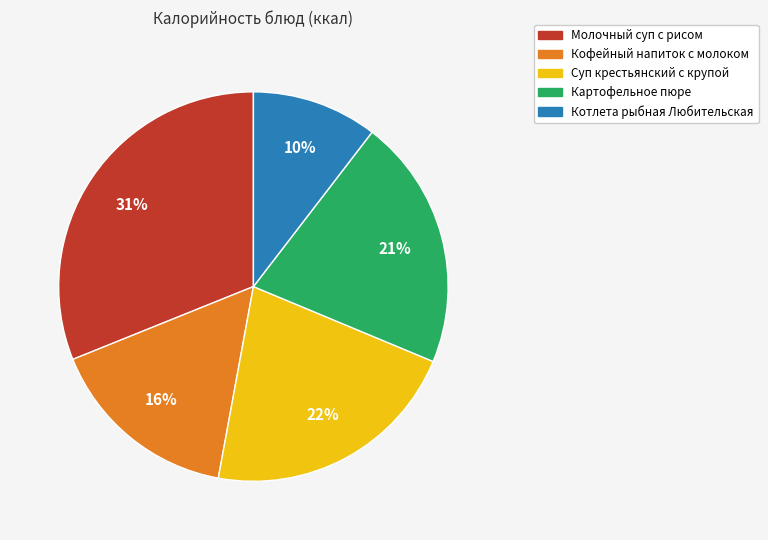

Rank the categories by value from lowest to highest.

Котлета рыбная Любительская, Кофейный напиток с молоком, Картофельное пюре, Суп крестьянский с крупой, Молочный суп с рисом